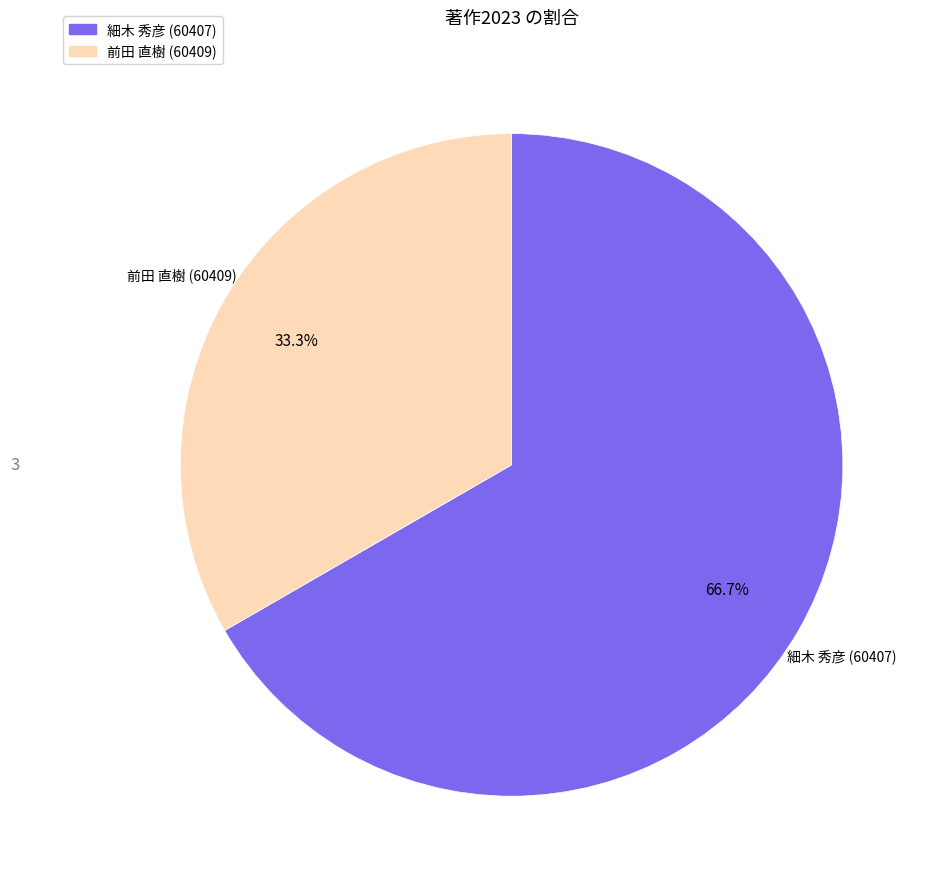

What is the largest slice in the pie chart?

細木 秀彦 (60407)